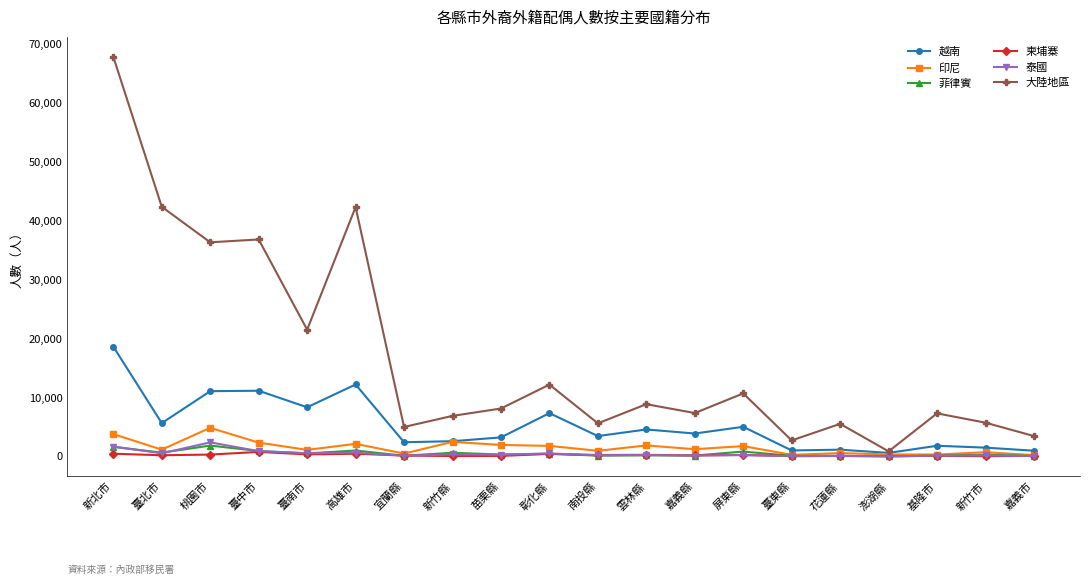

What are all the series names shown in the legend?

越南, 印尼, 菲律賓, 柬埔寨, 泰國, 大陸地區